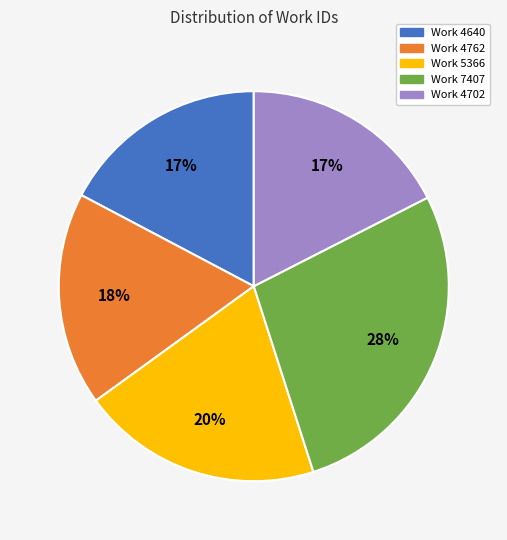

Does any single category account for the majority?

No